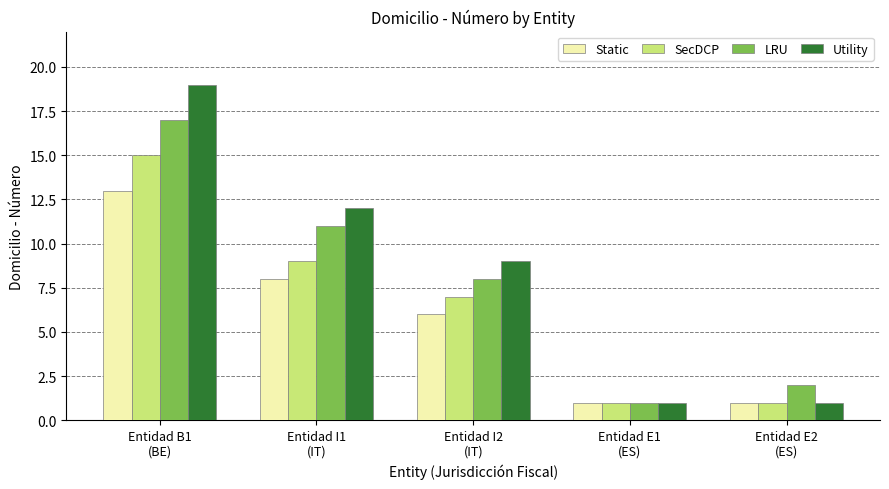

What is the total value across all series at Entidad I1
(IT)?

40